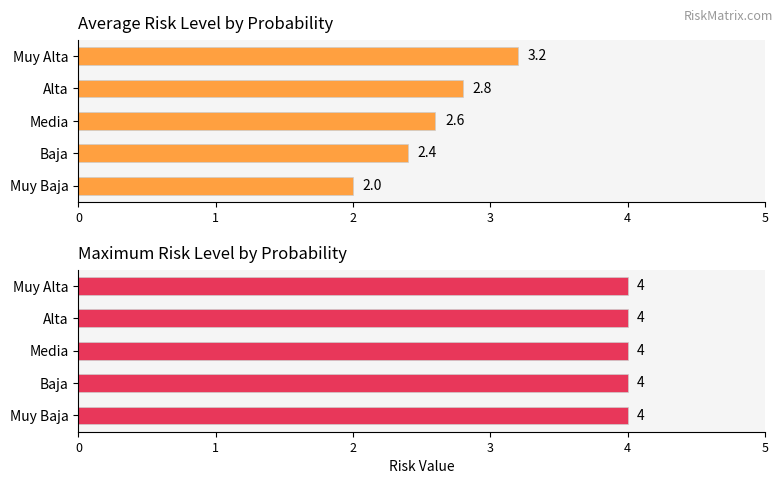

At how many categories does at least one series exceed 0?

5